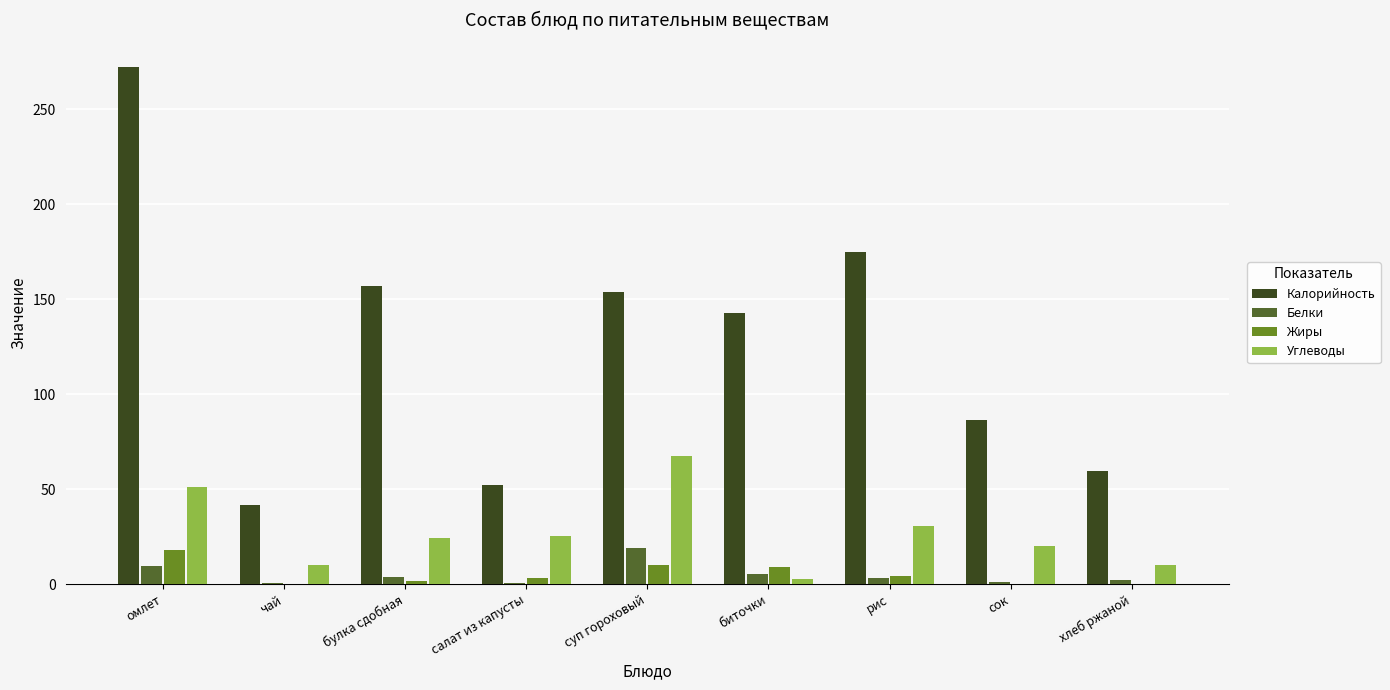

At which category does the chart reach its peak across all series?

омлет